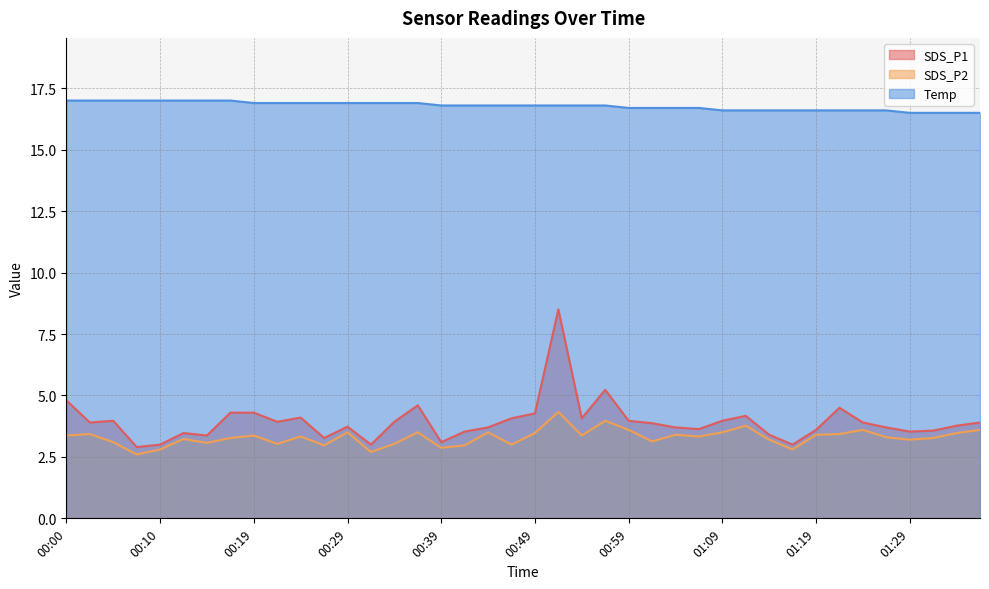

What is the label of the 8th point from the right?

01:19